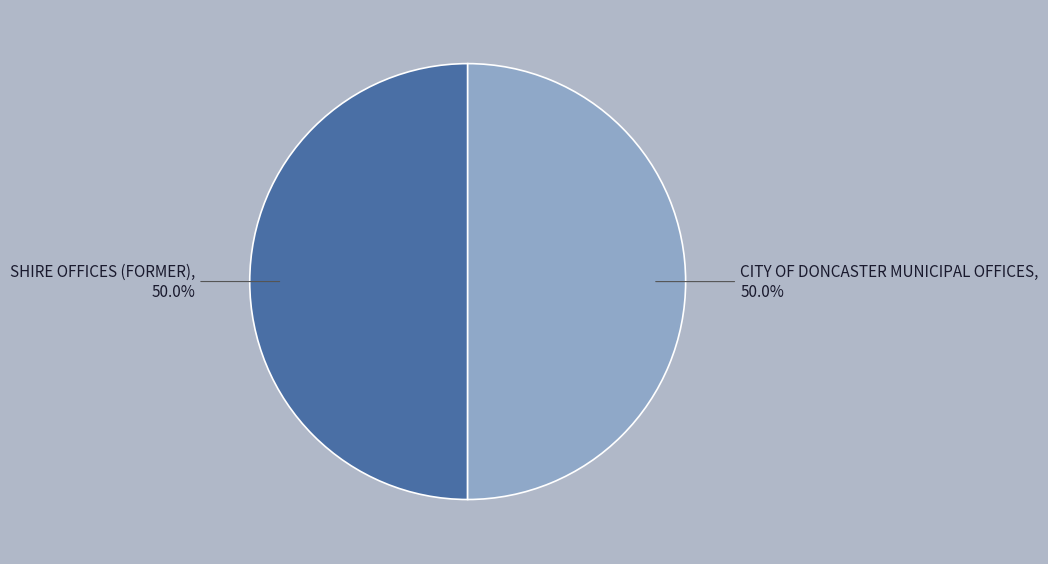

What is the ratio of the value at SHIRE OFFICES (FORMER) to the value at CITY OF DONCASTER MUNICIPAL OFFICES?

1.0